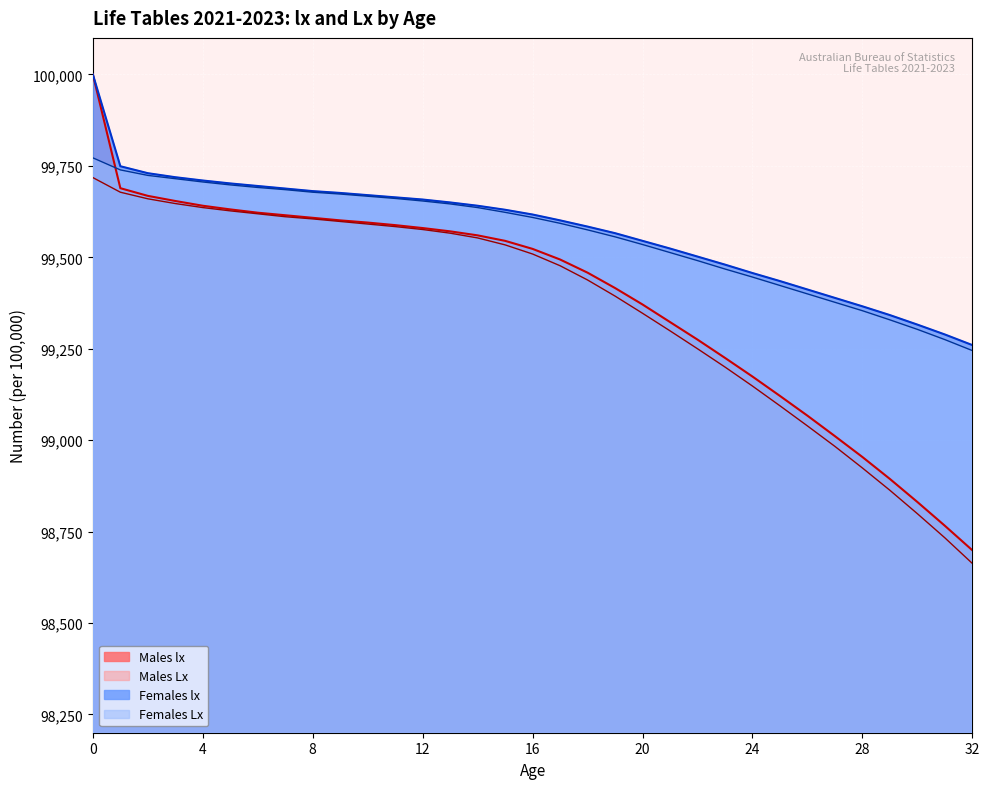

Which series has the widest spread of values?

Males lx